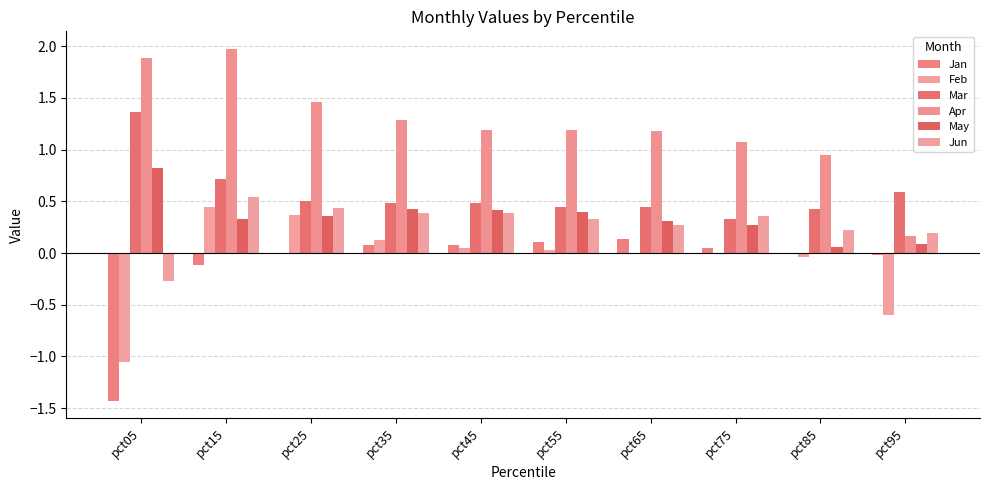

What is the average value of the Jun series?

0.3